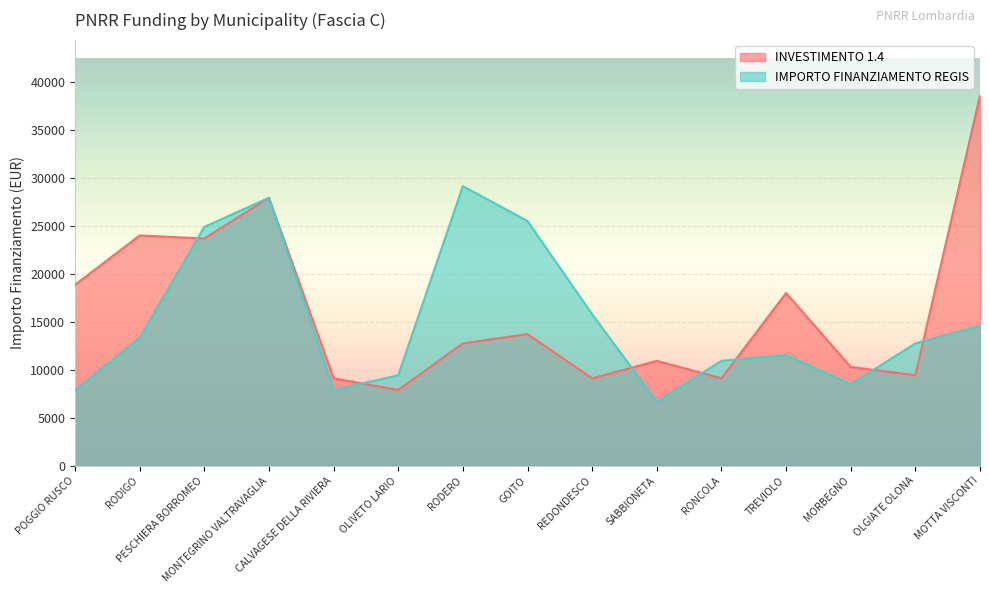

List the labels in order of INVESTIMENTO 1.4 value, smallest first.

OLIVETO LARIO, CALVAGESE DELLA RIVIERA, REDONDESCO, RONCOLA, OLGIATE OLONA, MORBEGNO, SABBIONETA, RODERO, GOITO, TREVIOLO, POGGIO RUSCO, PESCHIERA BORROMEO, RODIGO, MONTEGRINO VALTRAVAGLIA, MOTTA VISCONTI